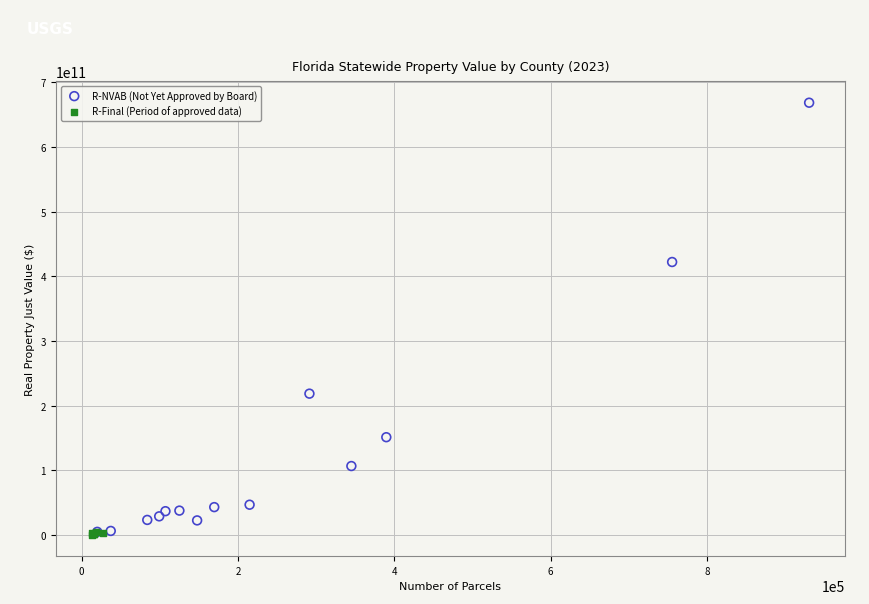

What are all the series names shown in the legend?

R-NVAB (Not Yet Approved by Board), R-Final (Period of approved data)